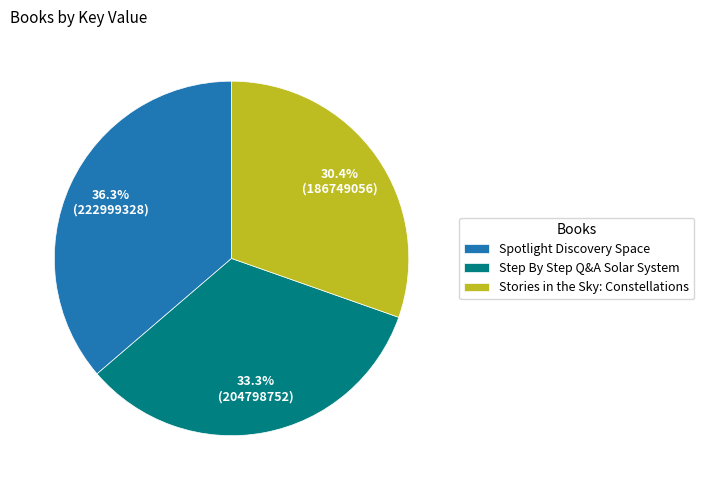

Is there a majority slice in this chart?

No